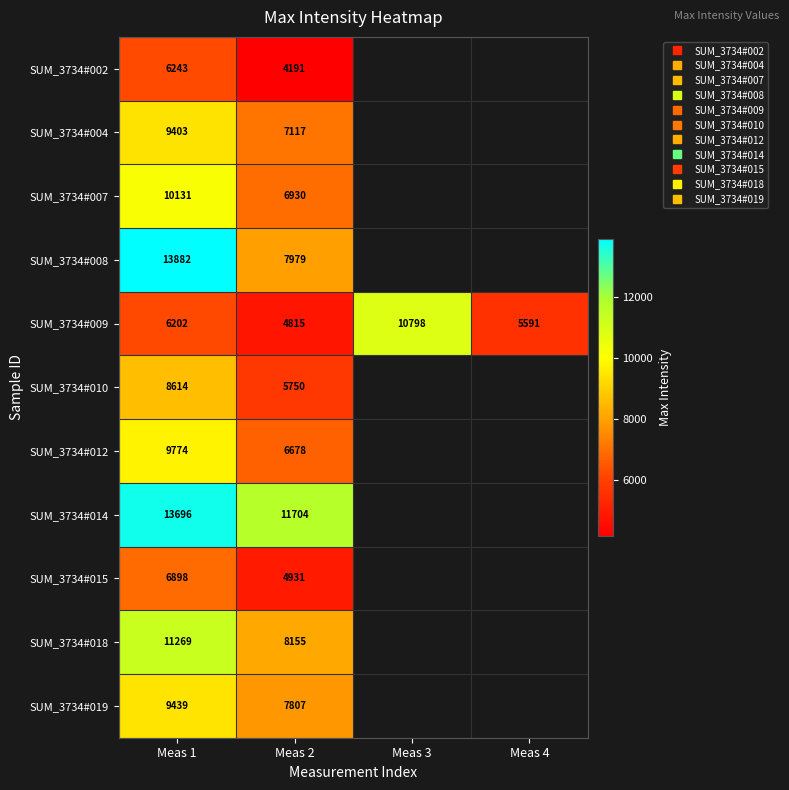

The value of SUM_3734#019 at Meas 1 is 9439.0. True or false?

True